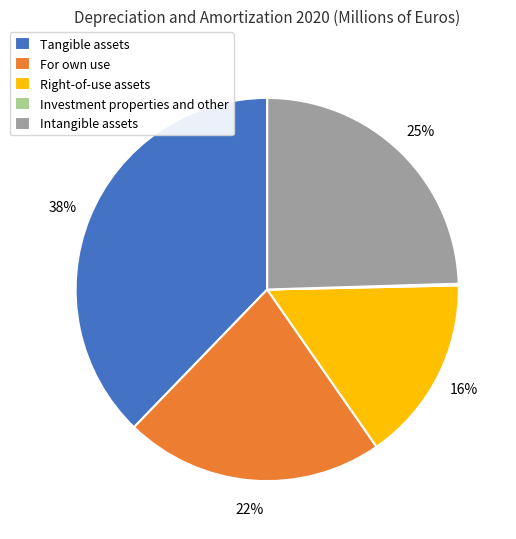

Between Tangible assets and Intangible assets, which is larger?

Tangible assets